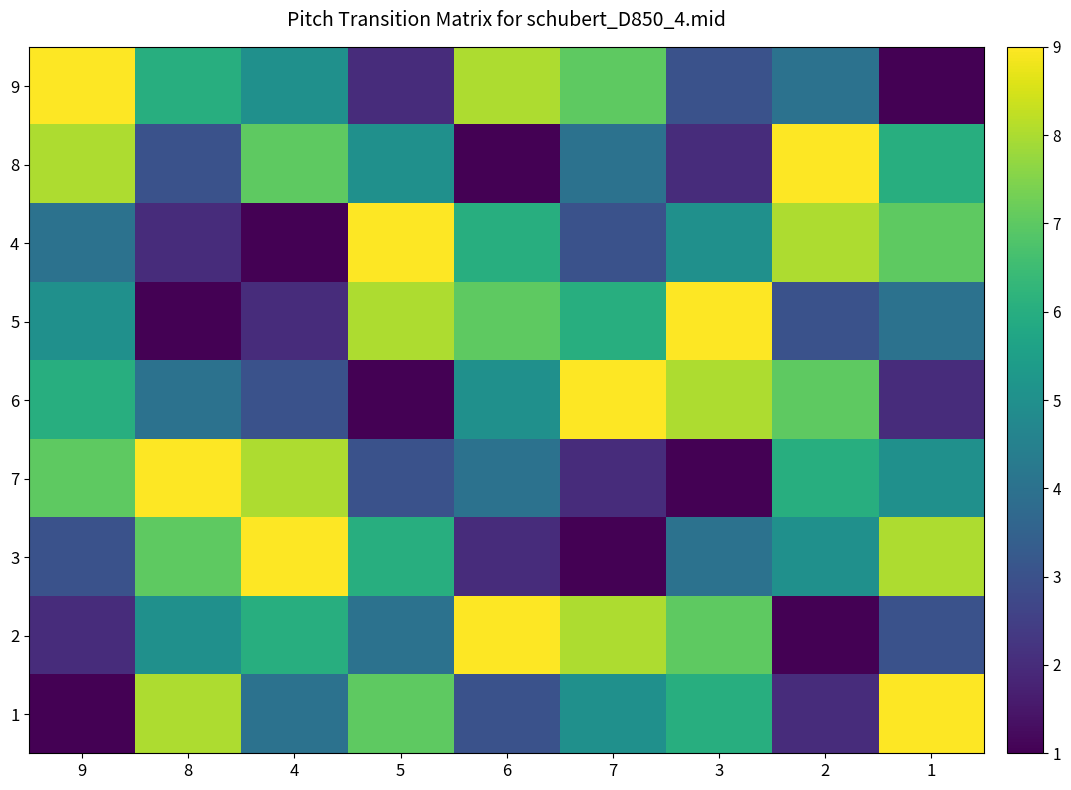

How many values in the 6 series are below 5?

4